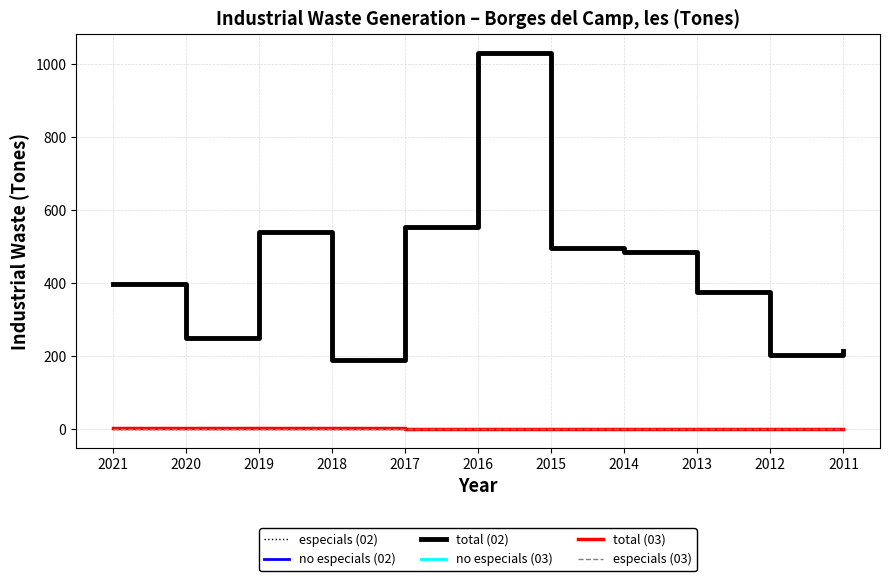

Reading right to left, extract all data points from this chart.

especials (02): 0	0	0	0	0	0	0	0	0	0	0
no especials (02): 212	202	376	485	497	1031	554	189	540	250	396
total (02): 212	202	376	485	497	1031	554	189	540	250	396
no especials (03): 0	0	0	0	0	0	0	1	2	2	2
total (03): 0	0	0	0	0	0	0	1	2	2	2
especials (03): 0	0	0	0	0	0	0	0	0	0	0